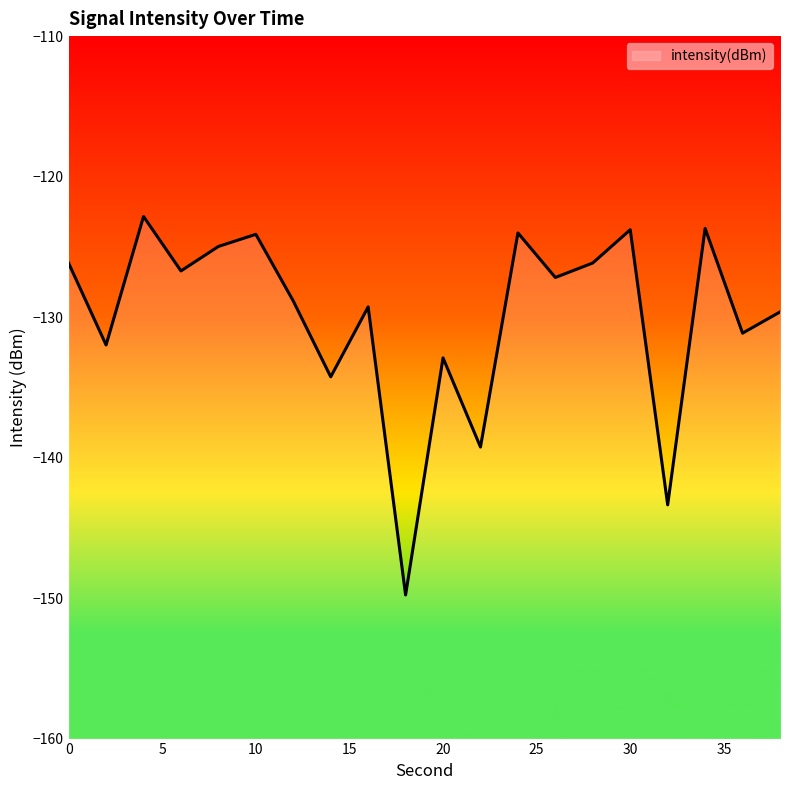

How many lines are shown in the chart?

1